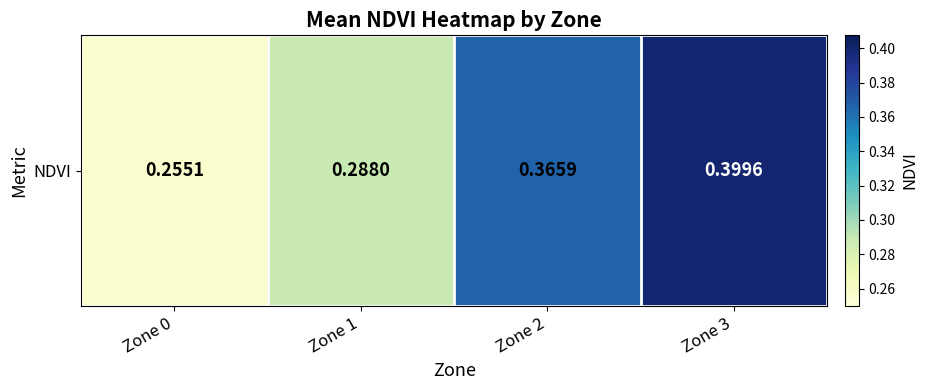

What value does the data have at Zone 0?

0.3